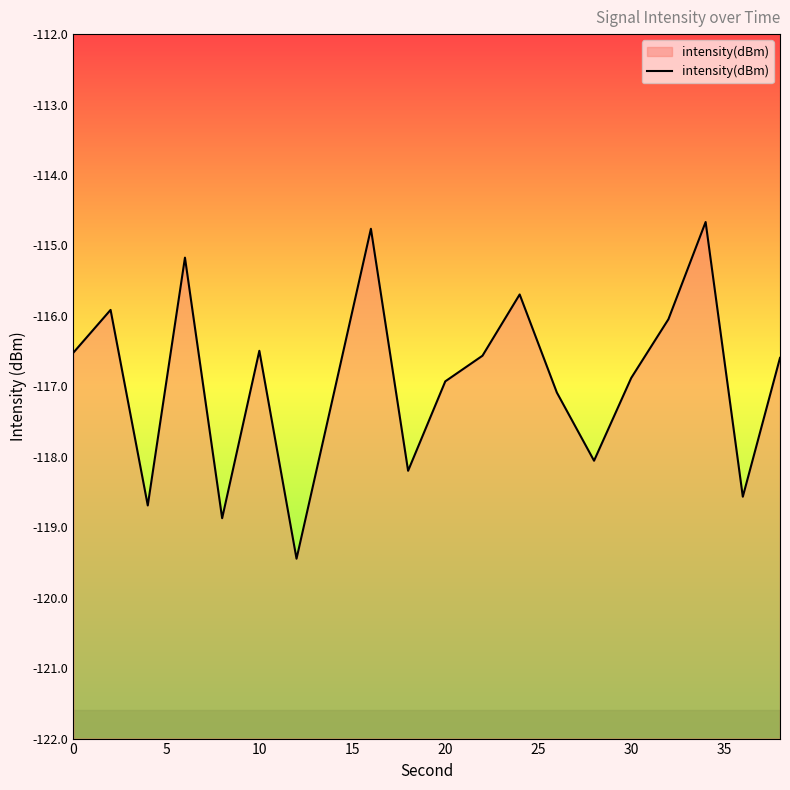

What is the difference between the second highest and minimum values?

4.7